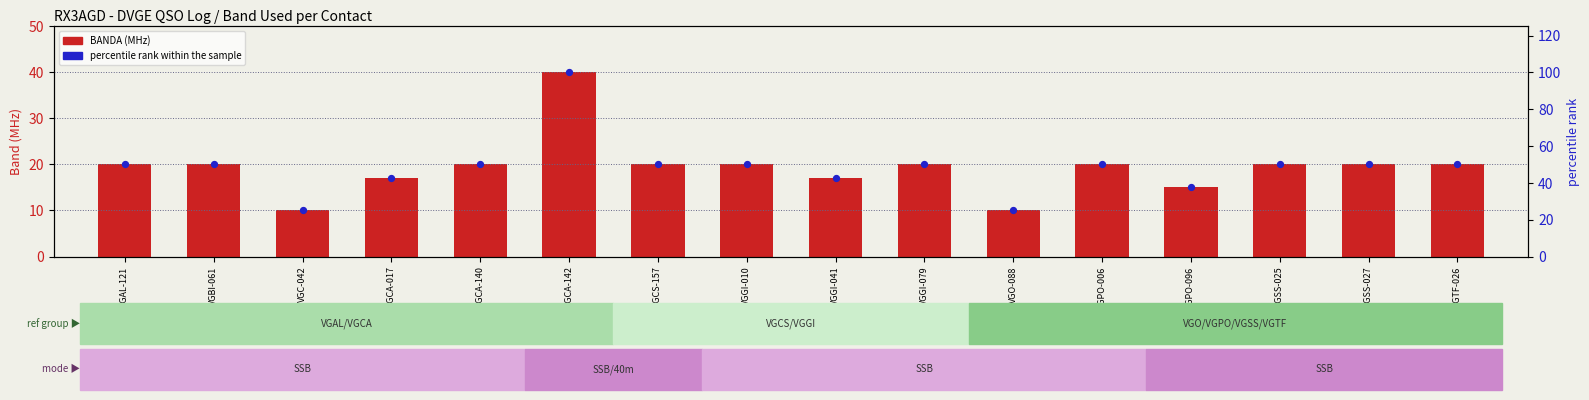

Which series has the largest Y range (max minus min)?

percentile rank within the sample